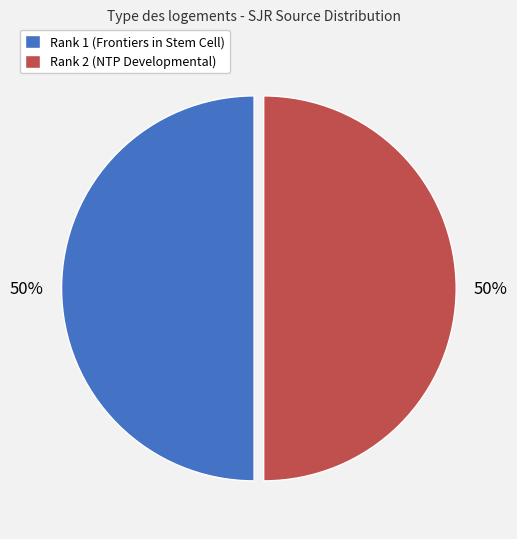

Approximately how many times larger is the value at Rank 2 (NTP Developmental) compared to Rank 1 (Frontiers in Stem Cell)?

1.0